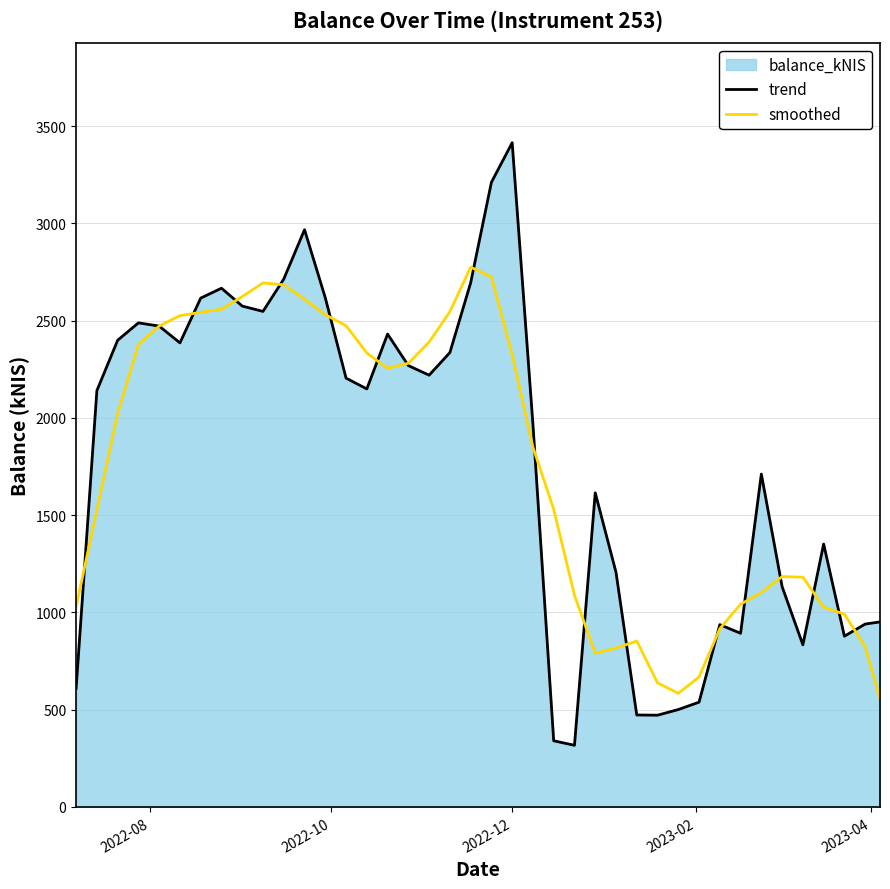

Which series has the largest range (max minus min)?

trend